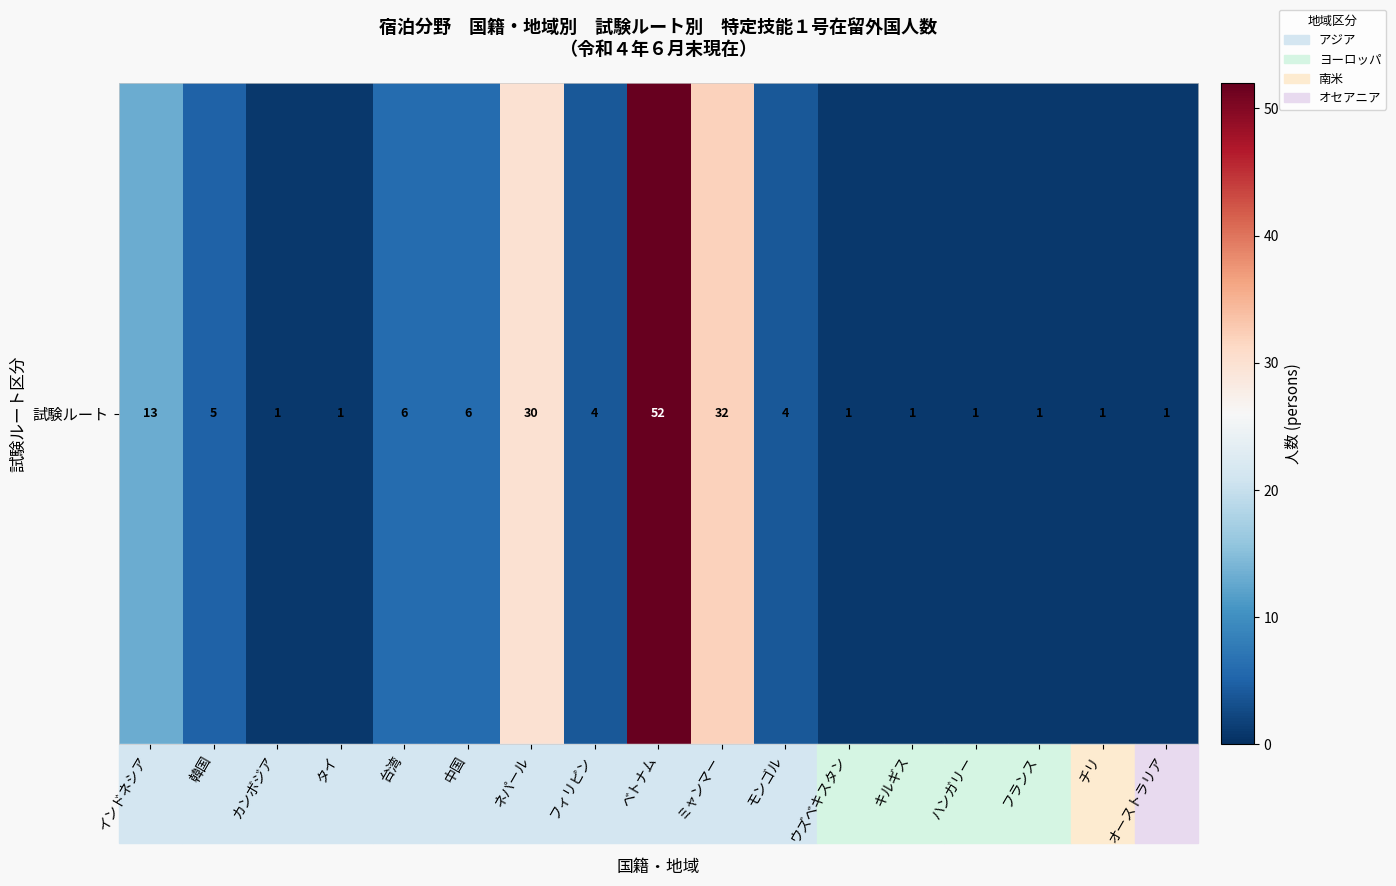

List the labels in order of value, largest first.

ベトナム, ミャンマー, ネパール, インドネシア, 台湾, 中国, 韓国, フィリピン, モンゴル, カンボジア, タイ, ウズベキスタン, キルギス, ハンガリー, フランス, チリ, オーストラリア